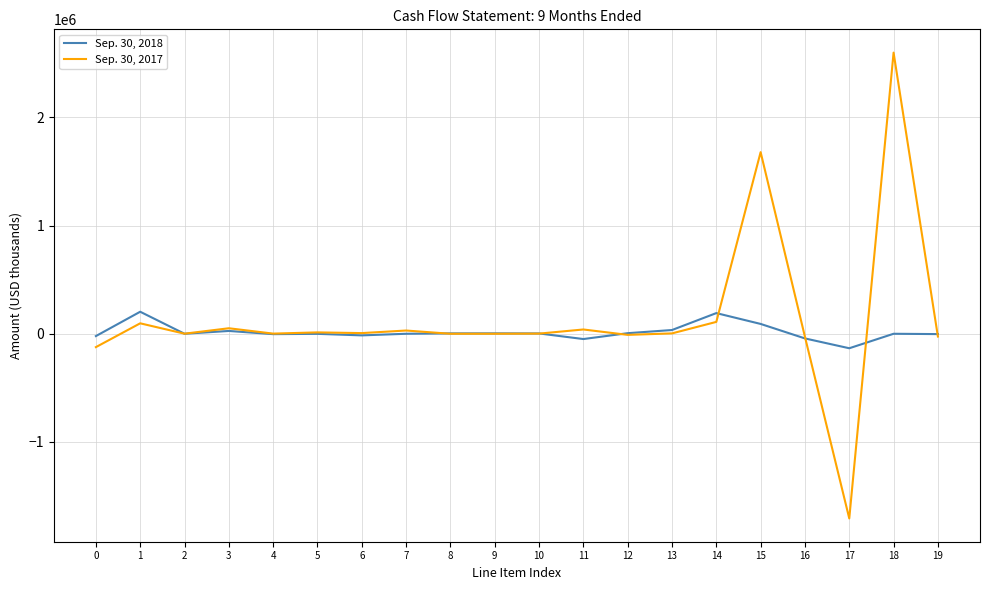

Which series has the largest range (max minus min)?

Sep. 30, 2017